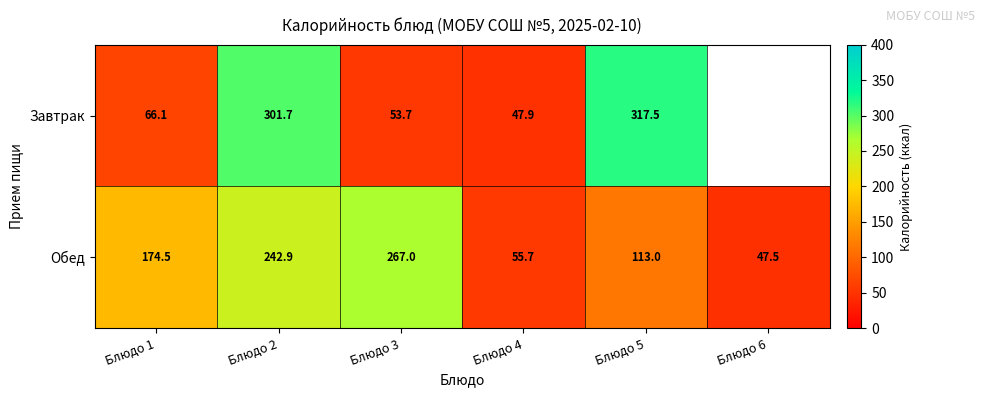

At which label is Обед closest to 157?

Блюдо 1